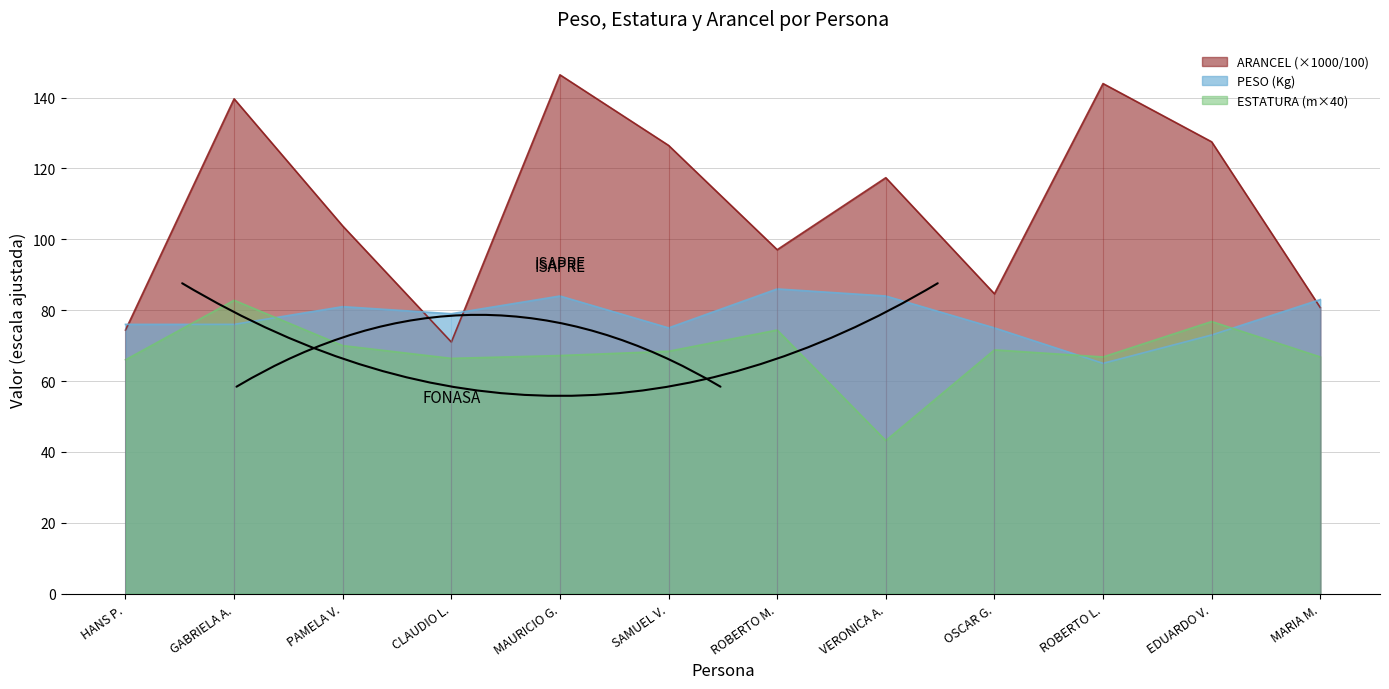

The value of ARANCEL (×1000/100) at EDUARDO V. is 127.5. True or false?

True